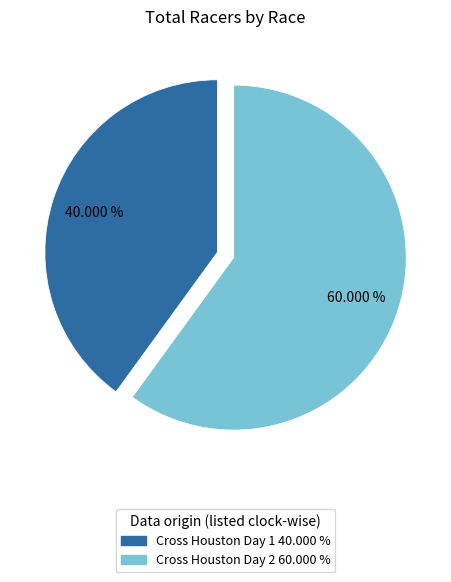

Which has a higher value, Cross Houston Day 1 or Cross Houston Day 2?

Cross Houston Day 2